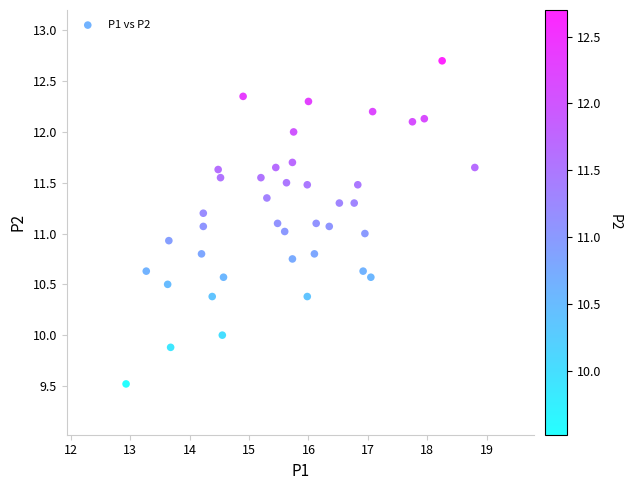

What is the range of X values (max minus min)?

5.9